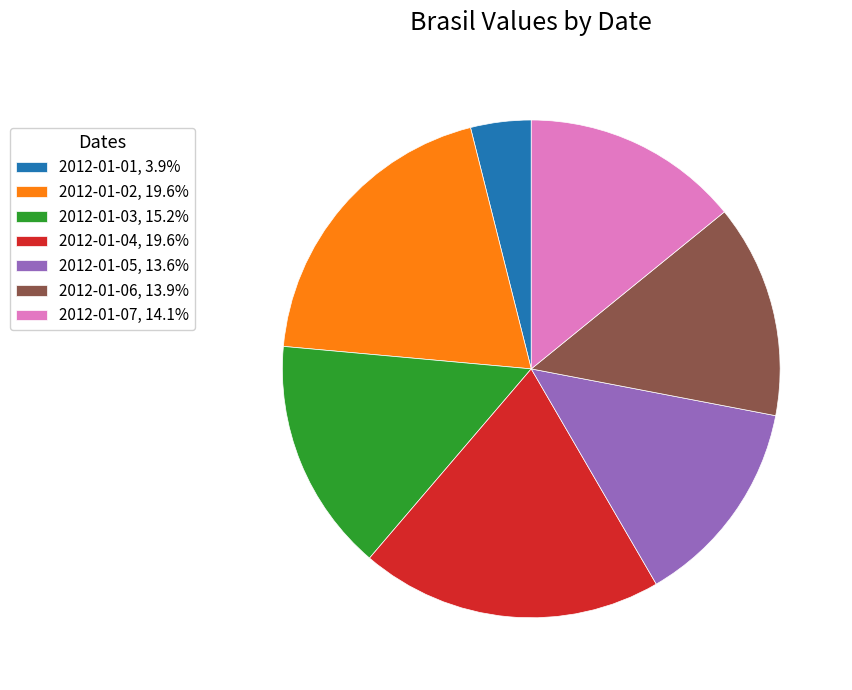

Approximately how many times larger is the value at 2012-01-05 compared to 2012-01-02?

0.7